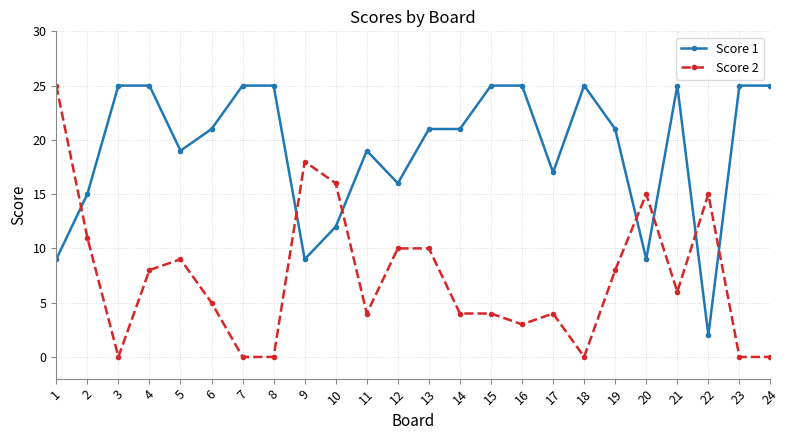

What is the difference between the highest and lowest values at 20?

6